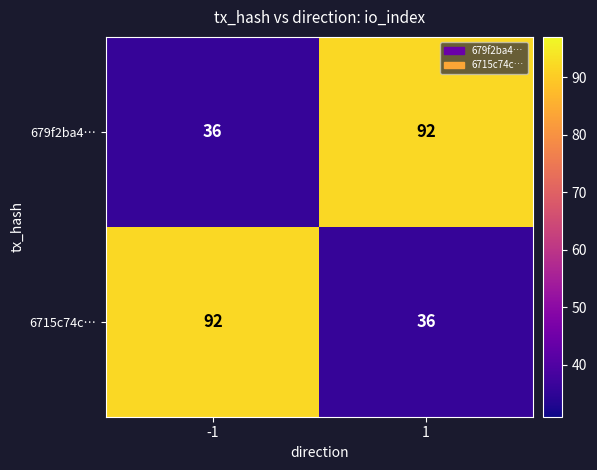

What is the sum of the 679f2ba4… values at -1 and 1?

128